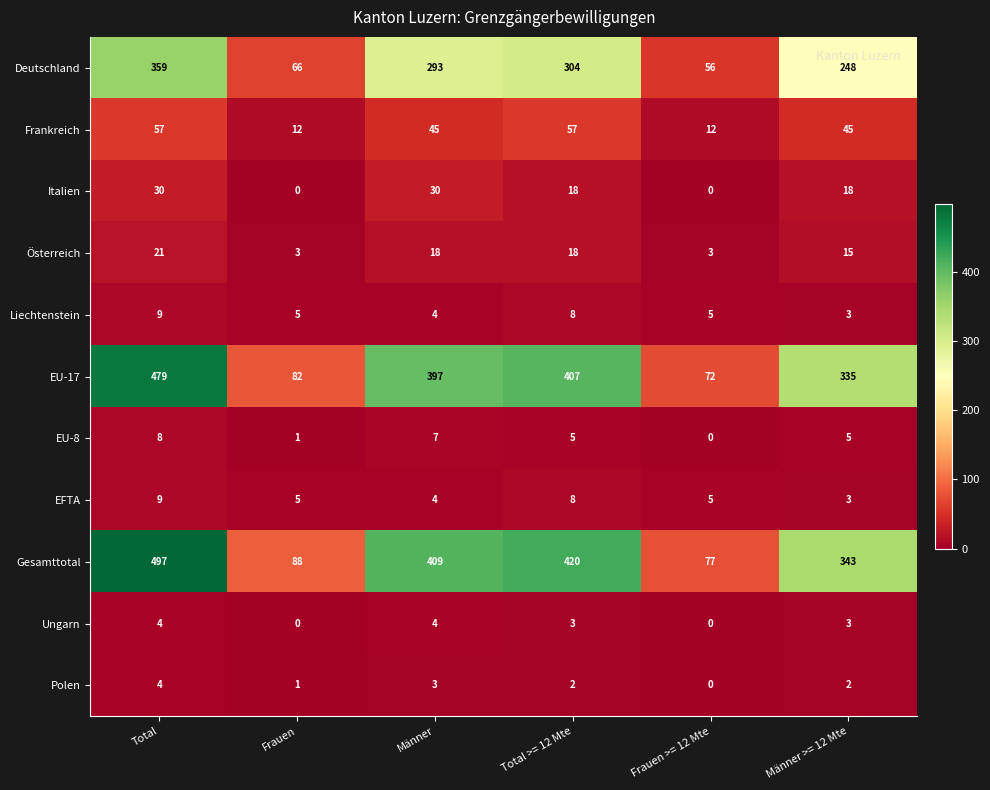

Between Total and Frauen, which series saw the biggest shift?

Gesamttotal